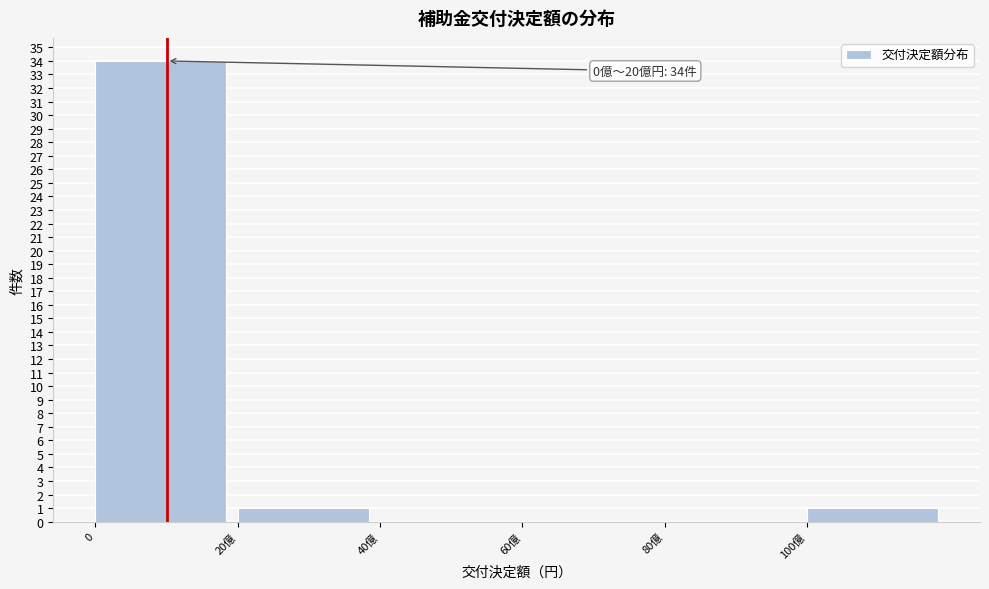

Reading left to right, transcribe all the data shown in this chart.

0=34	20億=1	40億=0	60億=0	80億=0	100億=1